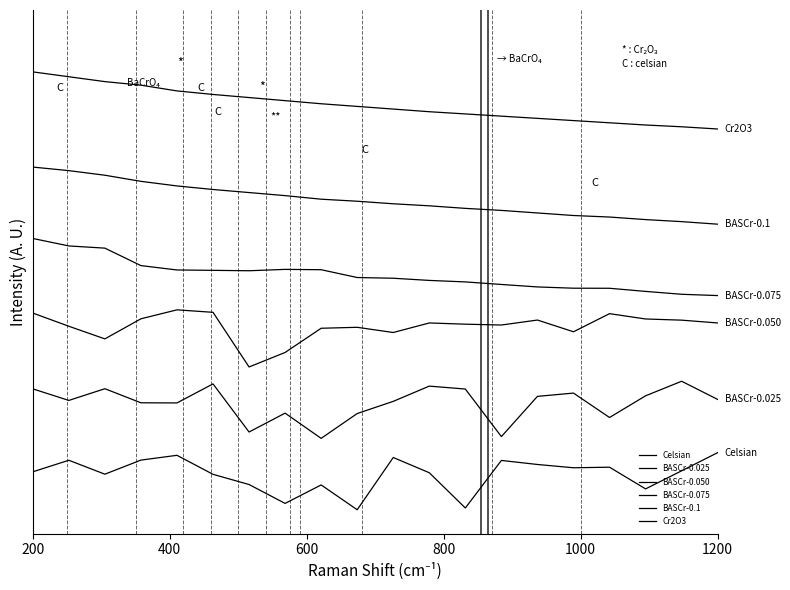

Rank the series by their maximum value, from highest to lowest.

Cr2O3, BASCr-0.1, BASCr-0.075, BASCr-0.050, BASCr-0.025, Celsian